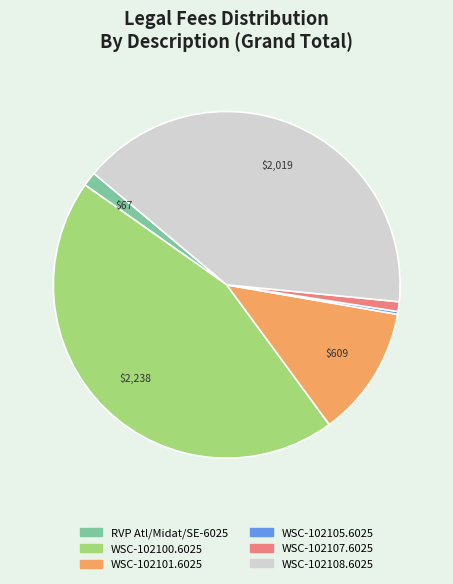

Does RVP Atl/Midat/SE-6025 account for over 50% of the chart?

No